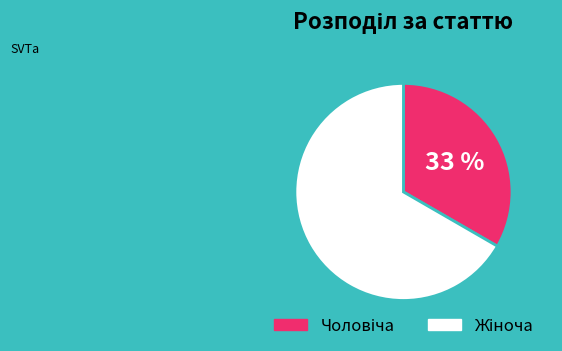

Is there a majority slice in this chart?

Yes